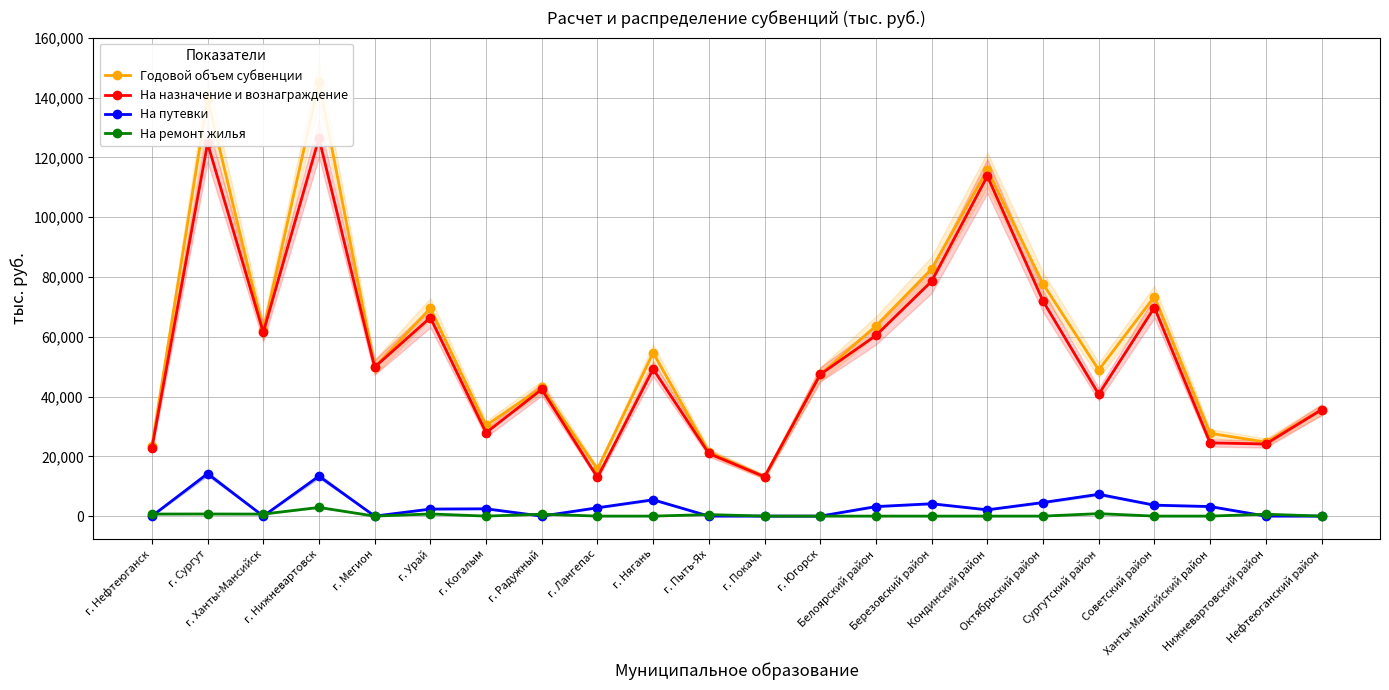

Count the number of data series in this chart.

4